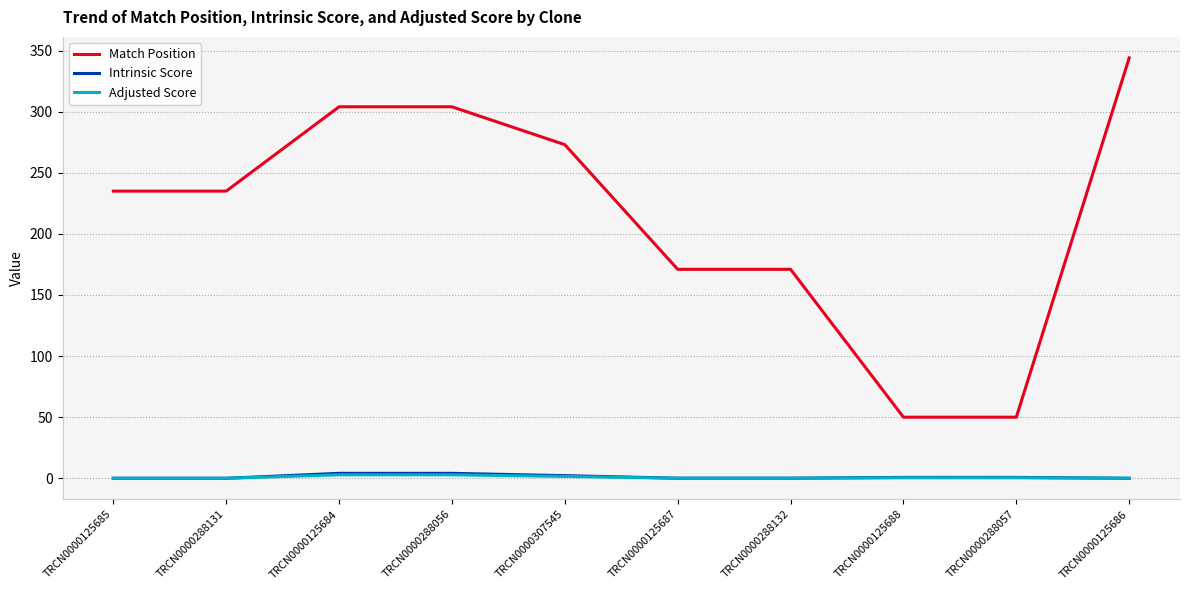

How many lines are shown in the chart?

3